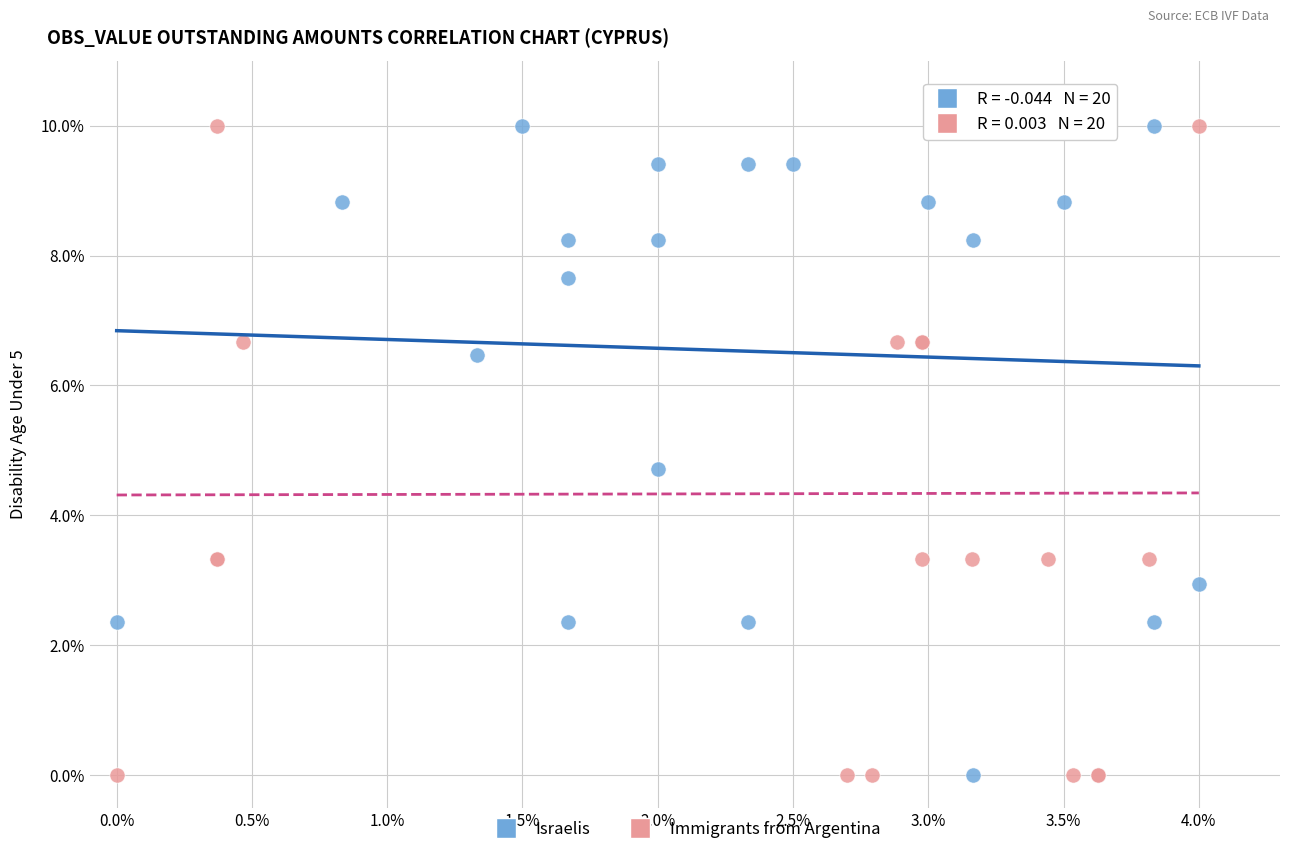

What are all the series names shown in the legend?

Israelis, Immigrants from Argentina